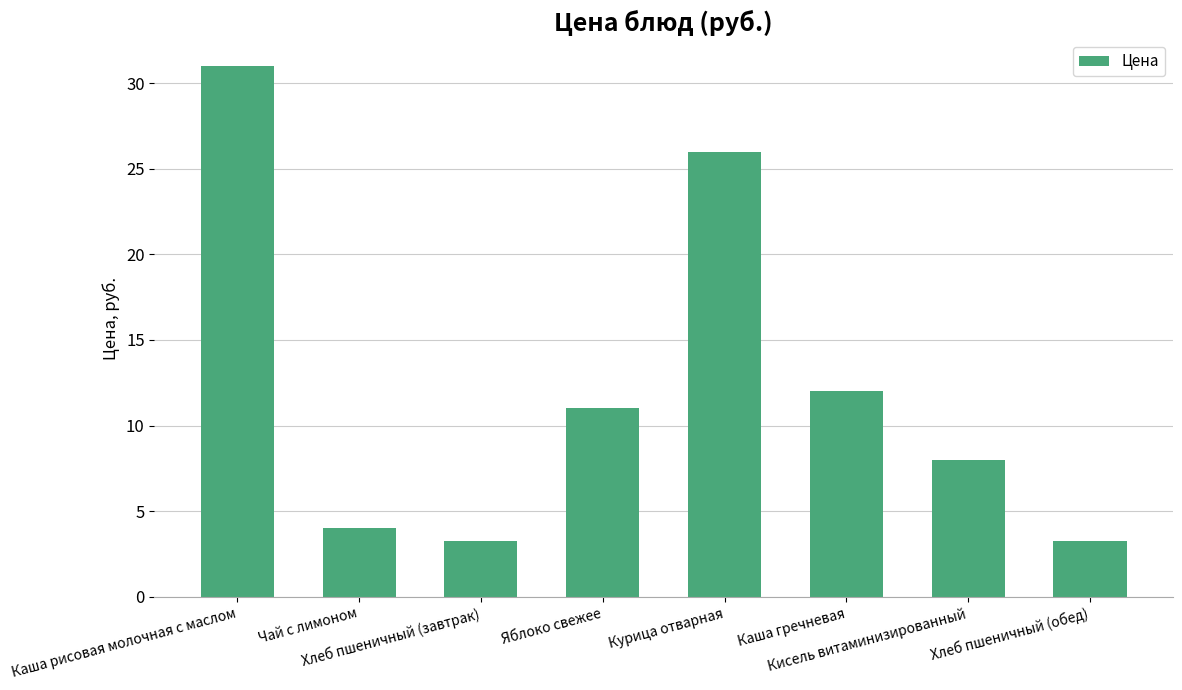

Between Каша гречневая and Курица отварная, which is larger?

Курица отварная